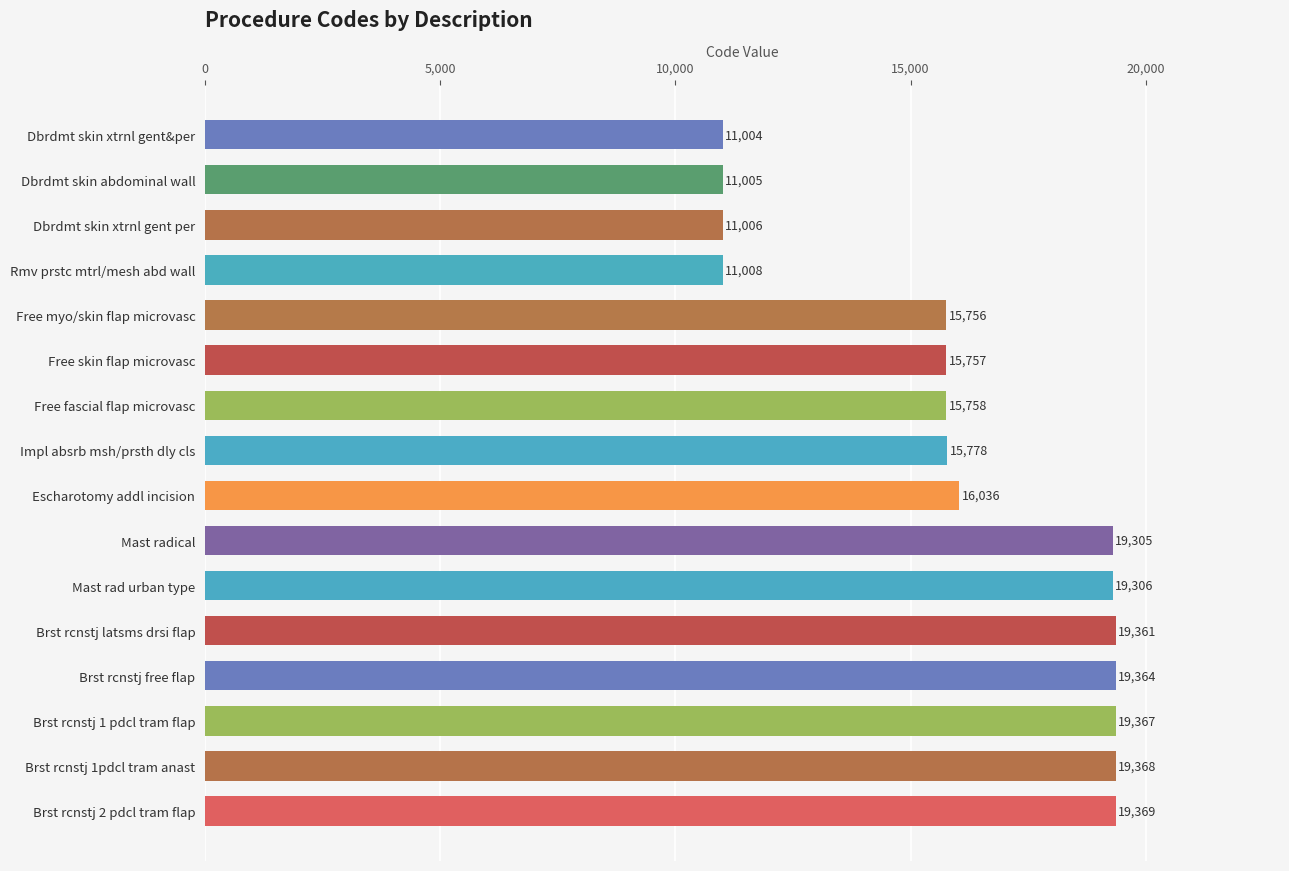

What is the difference between the maximum and minimum values?

8365